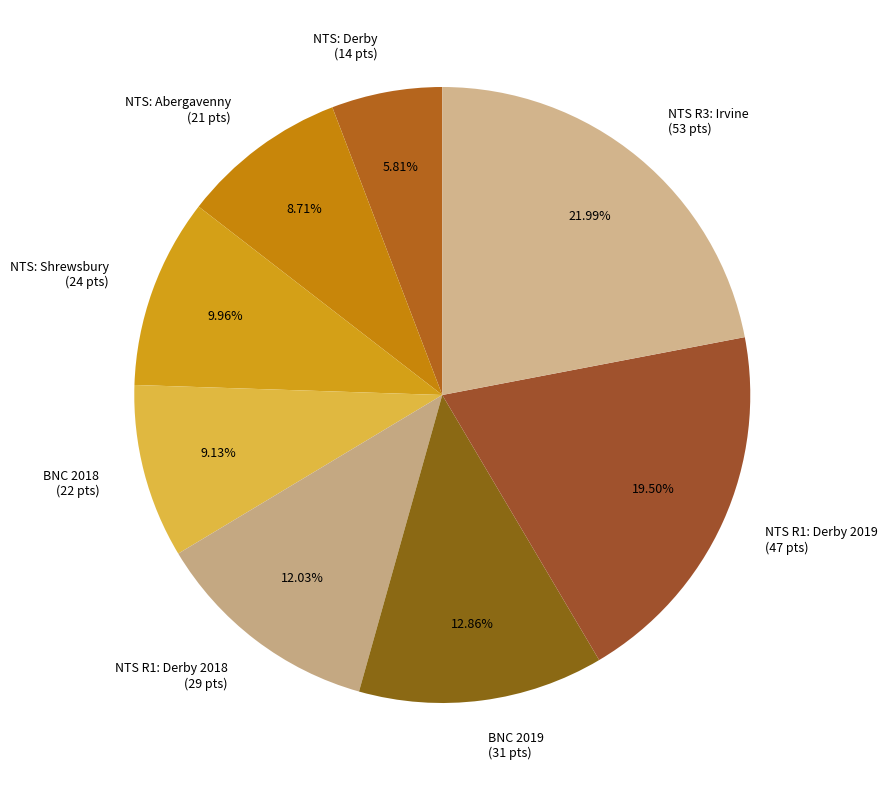

Is there any slice that represents more than half of the pie?

No